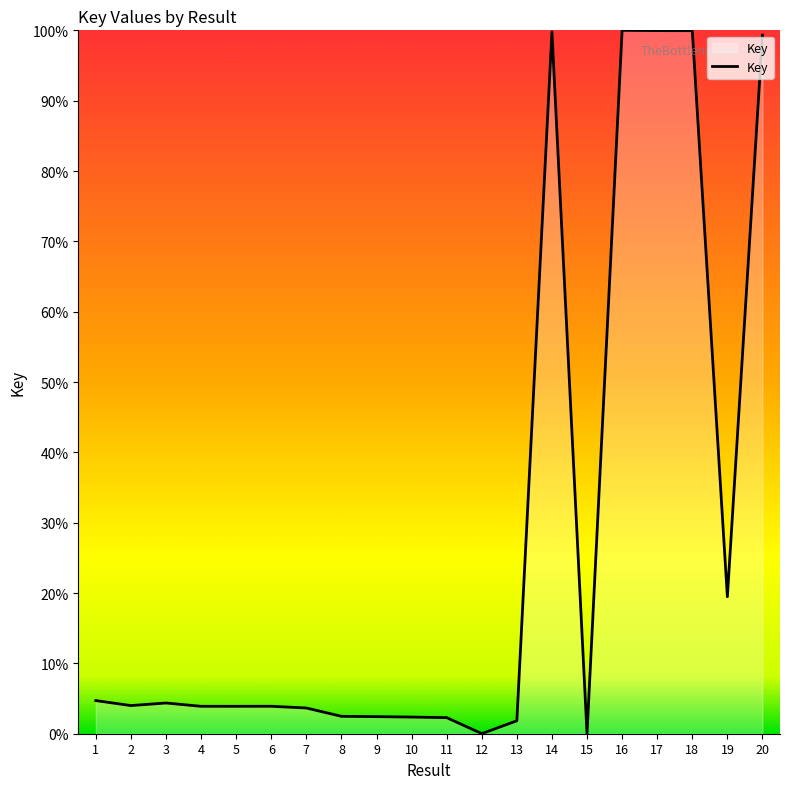

Does the chart display data point markers on the line(s)?

No